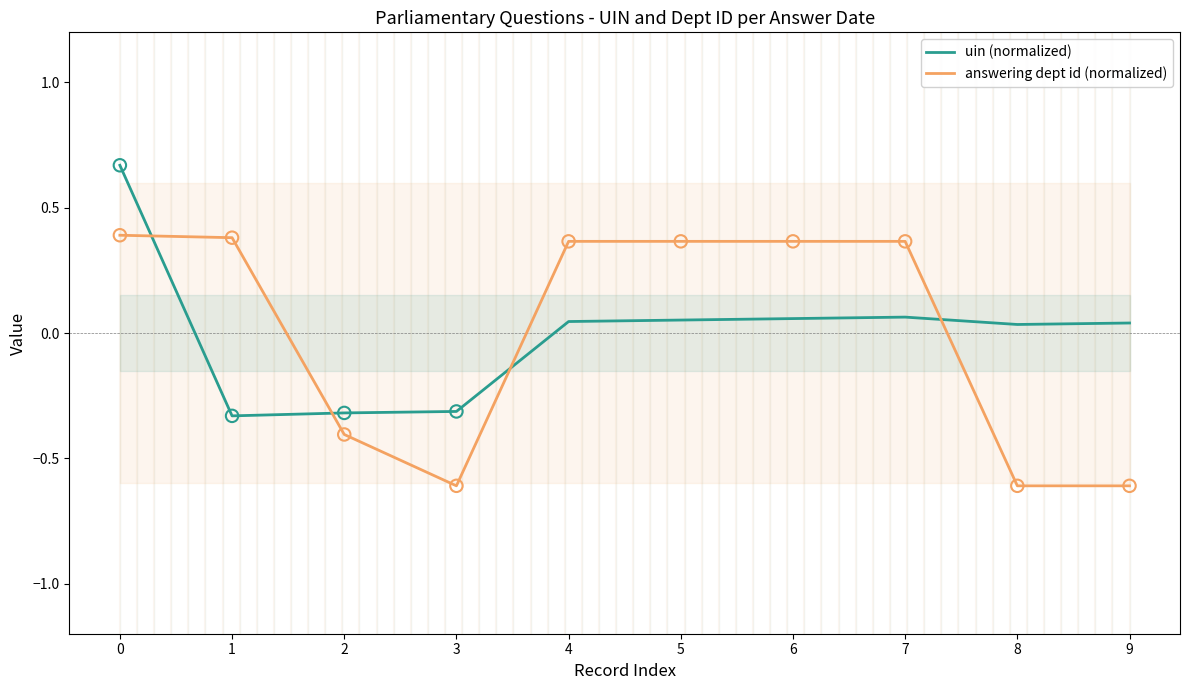

Which series has the largest total across all categories?

answering dept id (normalized)